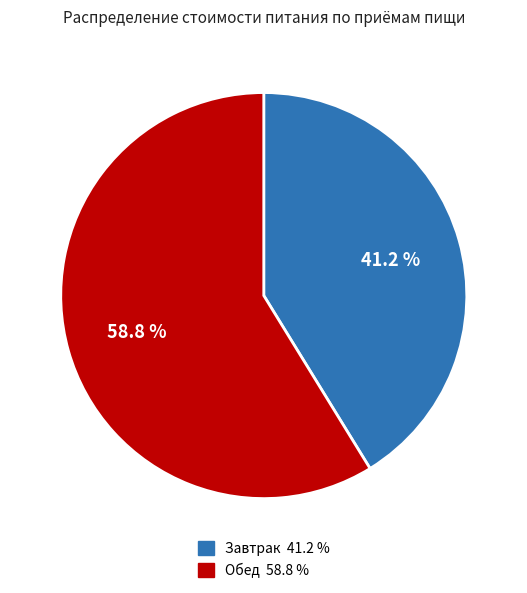

Between Завтрак and Обед, which is larger?

Обед